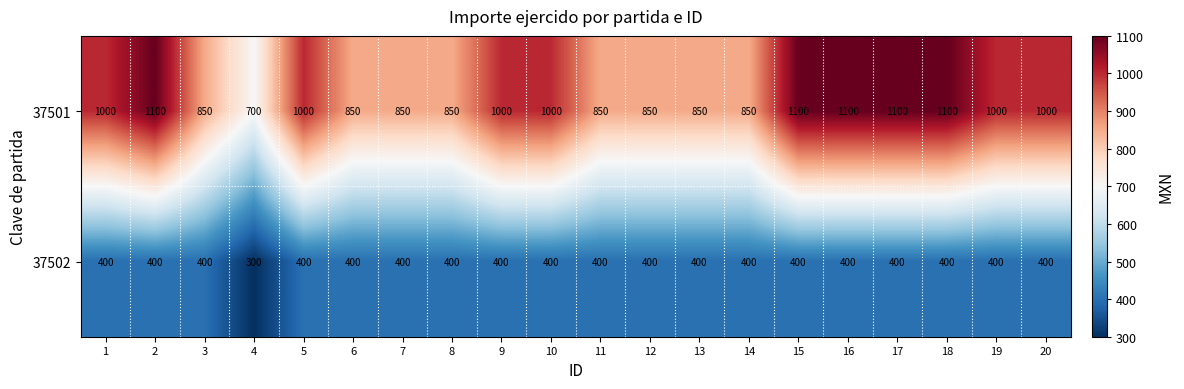

Is it true that 37501 equals 850 at 6?

True